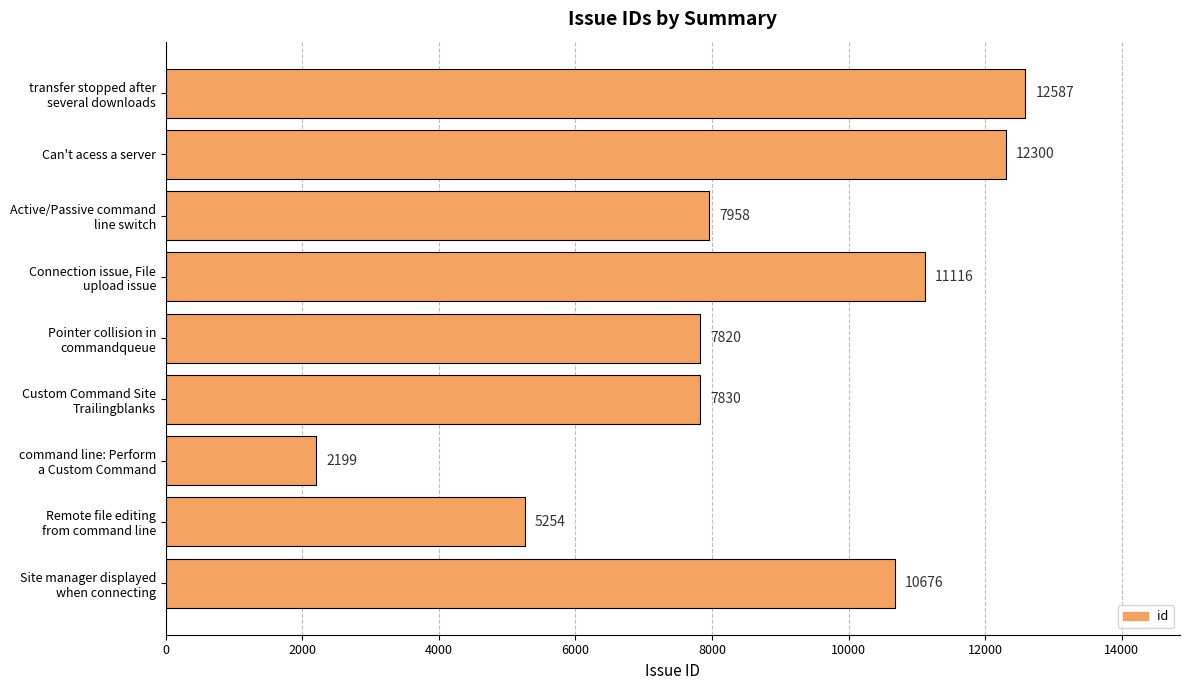

What position from the bottom is Can't acess a server?

8